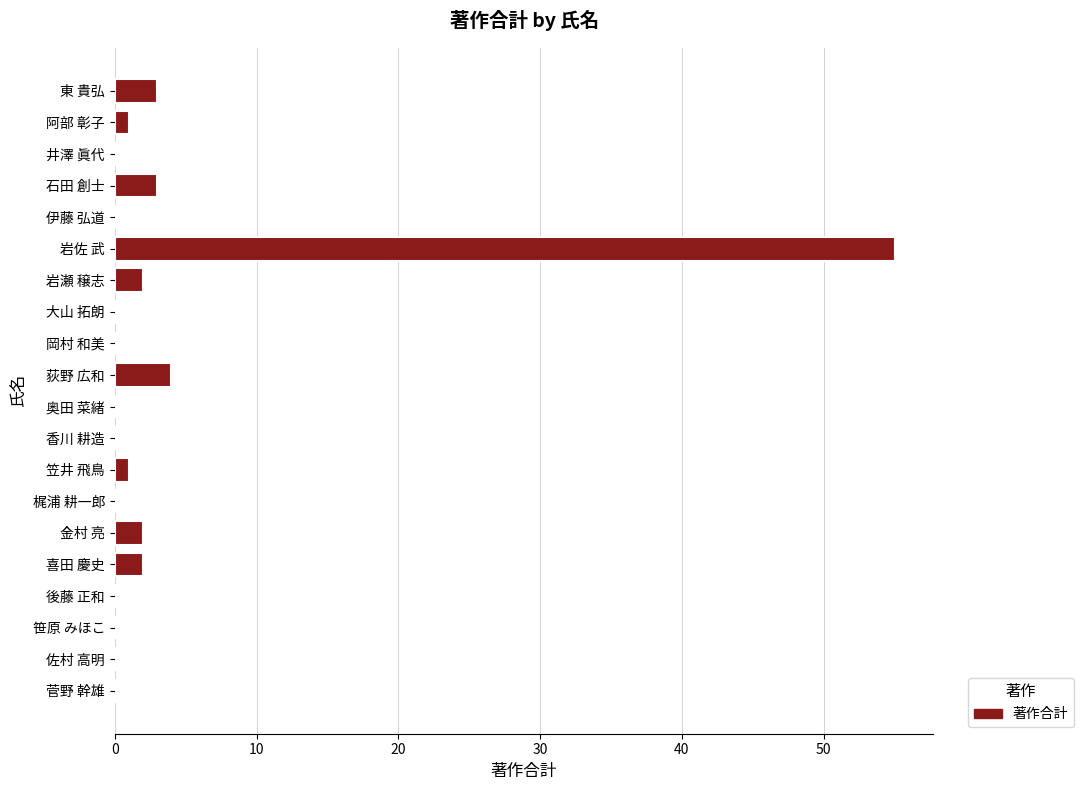

How many series are shown in this chart?

1